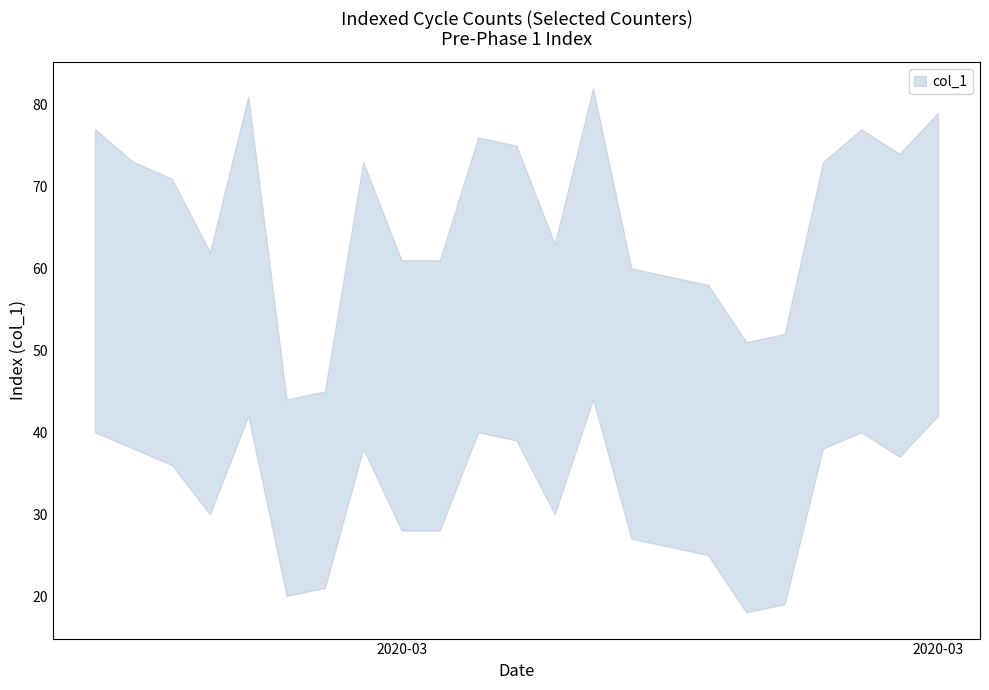

What is the sum of the values at 2020-03-10 and 2020-03-30?

147